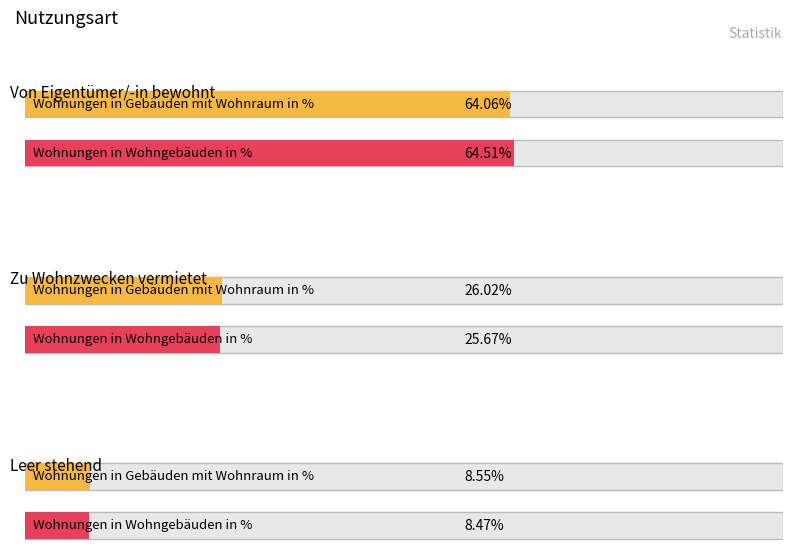

How many values in the Wohnungen in Gebäuden mit Wohnraum in % series exceed 26?

2